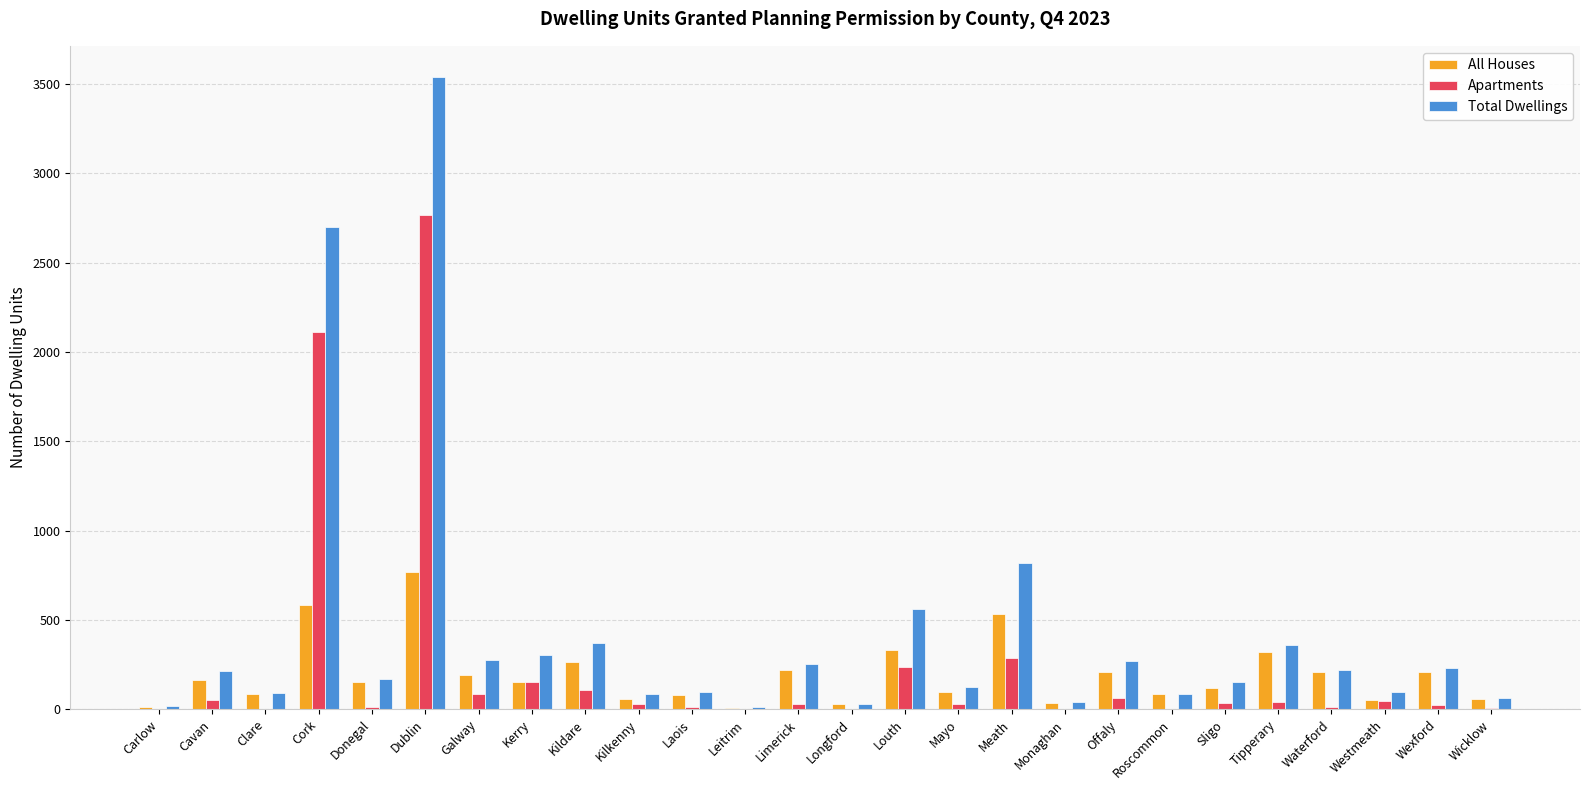

Which category has the highest value across all series?

Dublin